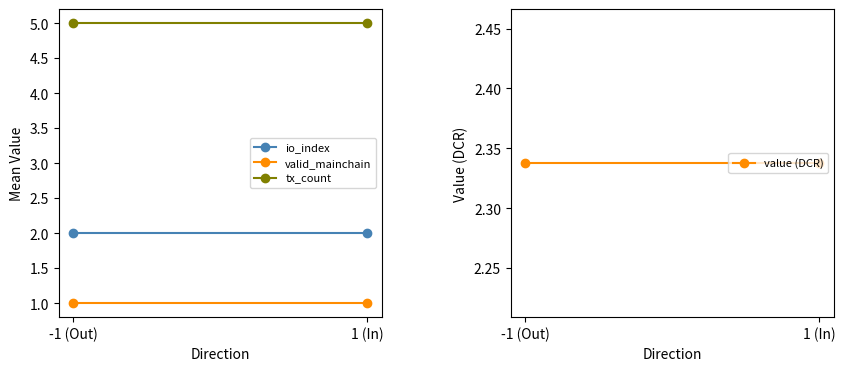

What is the approximate value of value (DCR) at -1 (Out)?

2.3